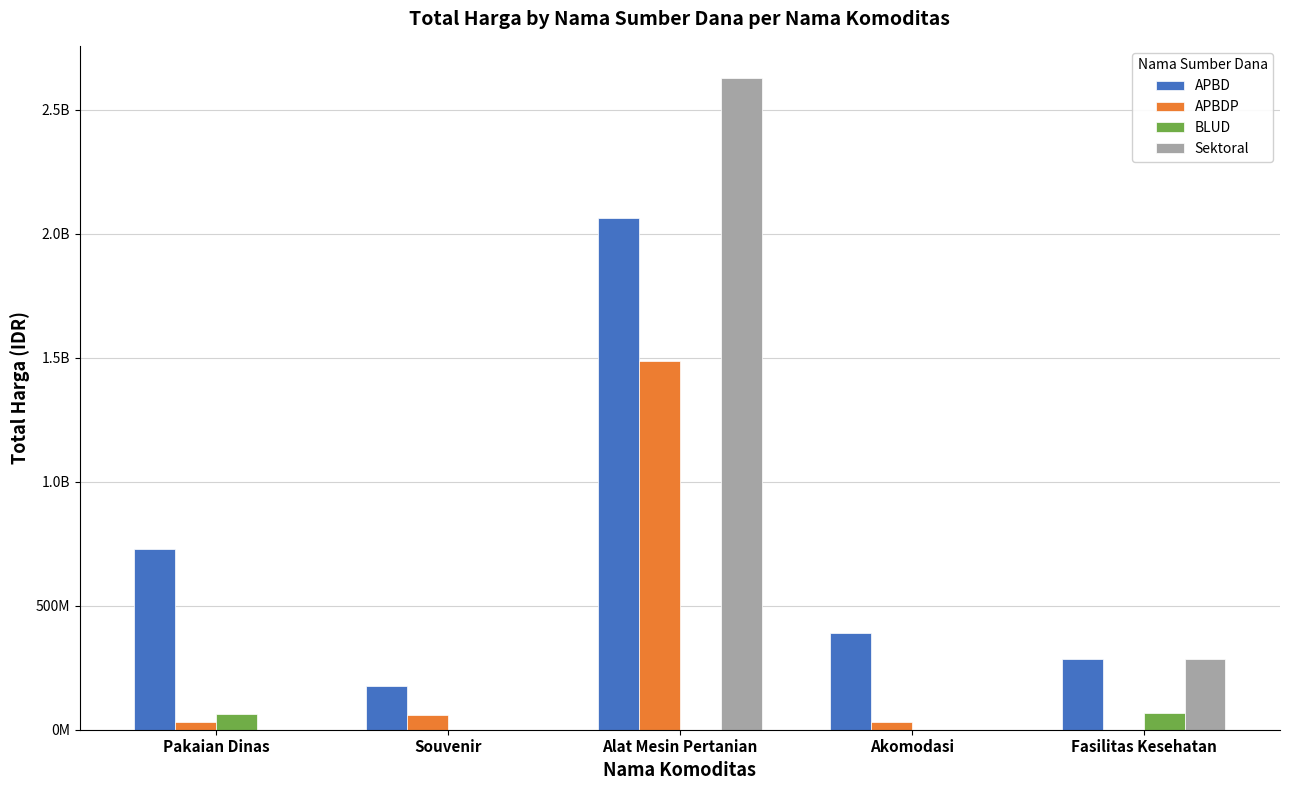

Are the bars grouped side by side (vs. stacked)?

Yes